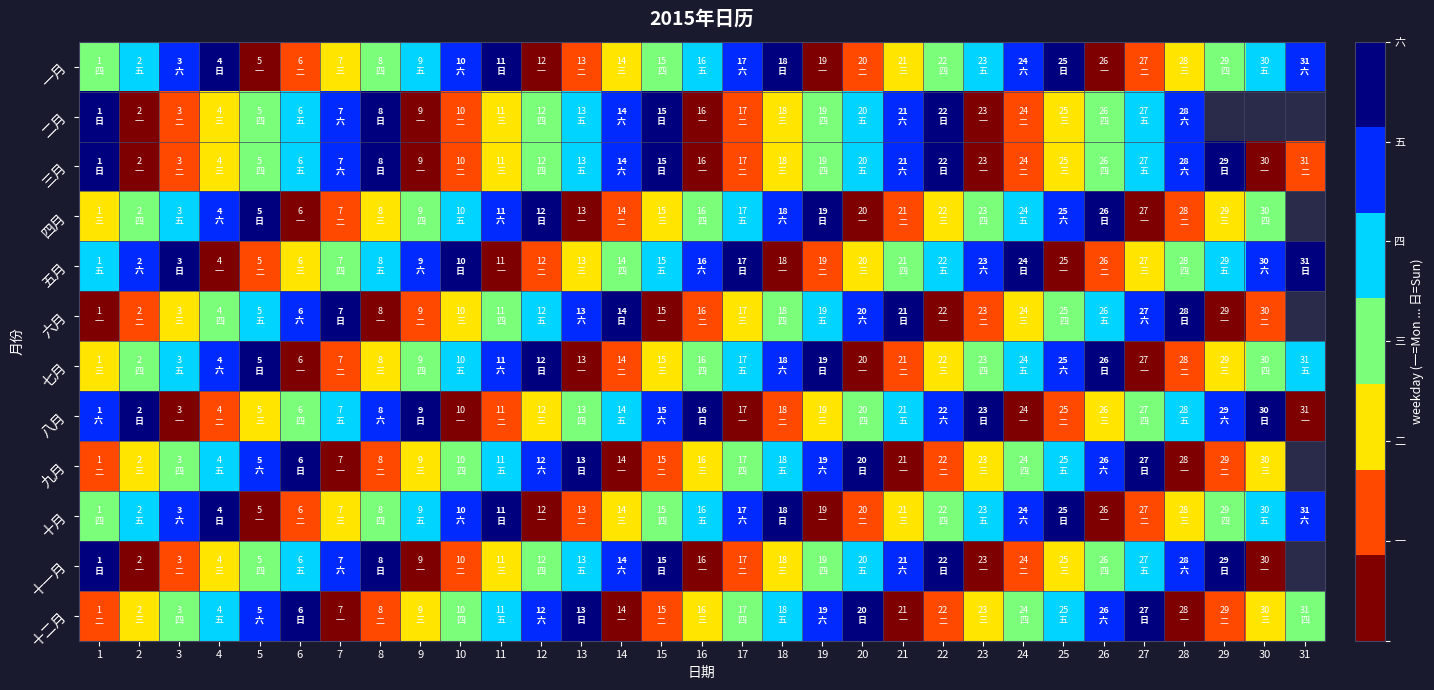

How many categories are shown in the chart?

31